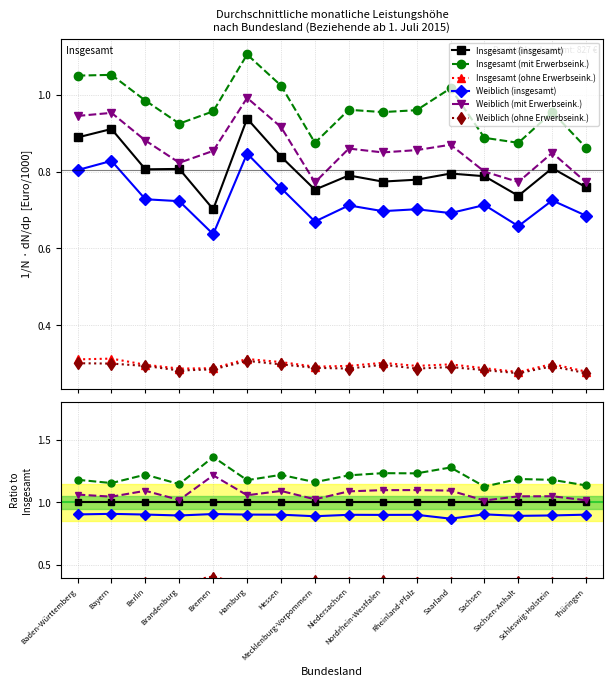

Reading left to right, what are all the values shown in this chart?

Insgesamt (insgesamt): 1.0	1.0	1.0	1.0	1.0	1.0	1.0	1.0	1.0	1.0	1.0	1.0	1.0	1.0	1.0	1.0
Insgesamt (mit Erwerbseink.): 1.2	1.2	1.2	1.1	1.4	1.2	1.2	1.2	1.2	1.2	1.2	1.3	1.1	1.2	1.2	1.1
Insgesamt (ohne Erwerbseink.): 0.3	0.3	0.4	0.4	0.4	0.3	0.4	0.4	0.4	0.4	0.4	0.4	0.4	0.4	0.4	0.4
Weiblich (insgesamt): 0.9	0.9	0.9	0.9	0.9	0.9	0.9	0.9	0.9	0.9	0.9	0.9	0.9	0.9	0.9	0.9
Weiblich (mit Erwerbseink.): 1.1	1.0	1.1	1.0	1.2	1.1	1.1	1.0	1.1	1.1	1.1	1.1	1.0	1.0	1.0	1.0
Weiblich (ohne Erwerbseink.): 0.3	0.3	0.4	0.3	0.4	0.3	0.4	0.4	0.4	0.4	0.4	0.4	0.4	0.4	0.4	0.4